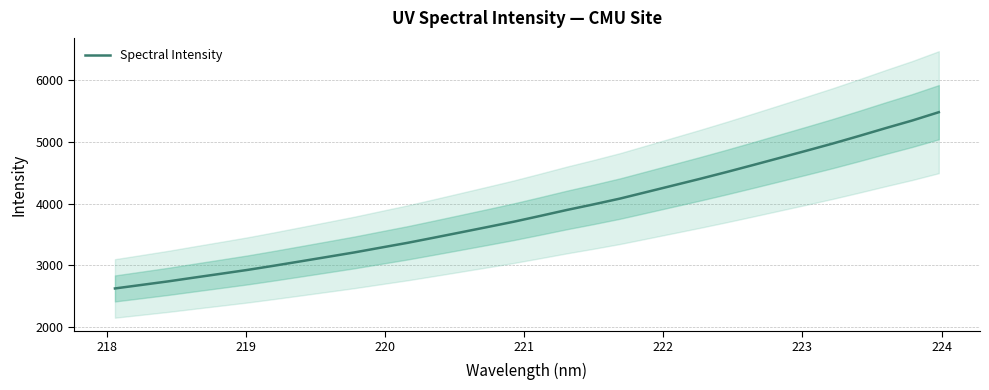

How many lines are shown in the chart?

1